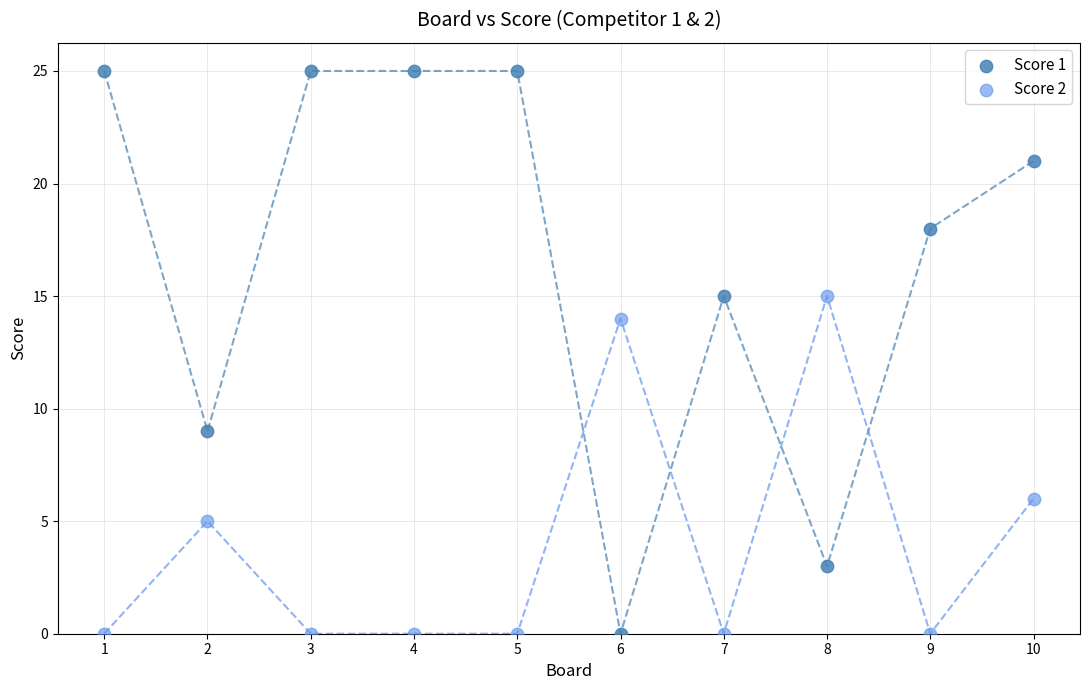

What are all the series names shown in the legend?

Score 1, Score 2